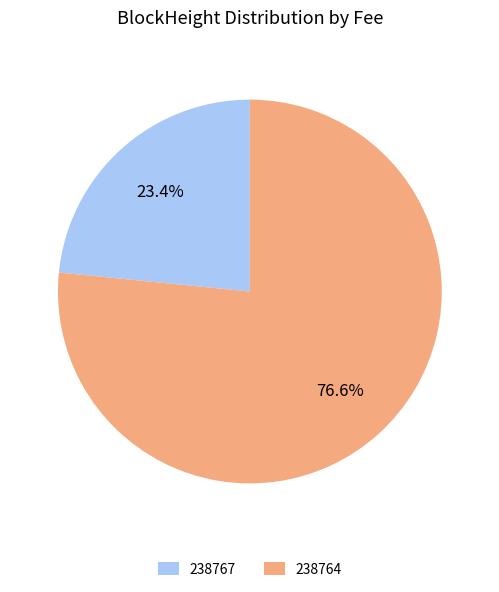

Which slice is the smallest?

238767